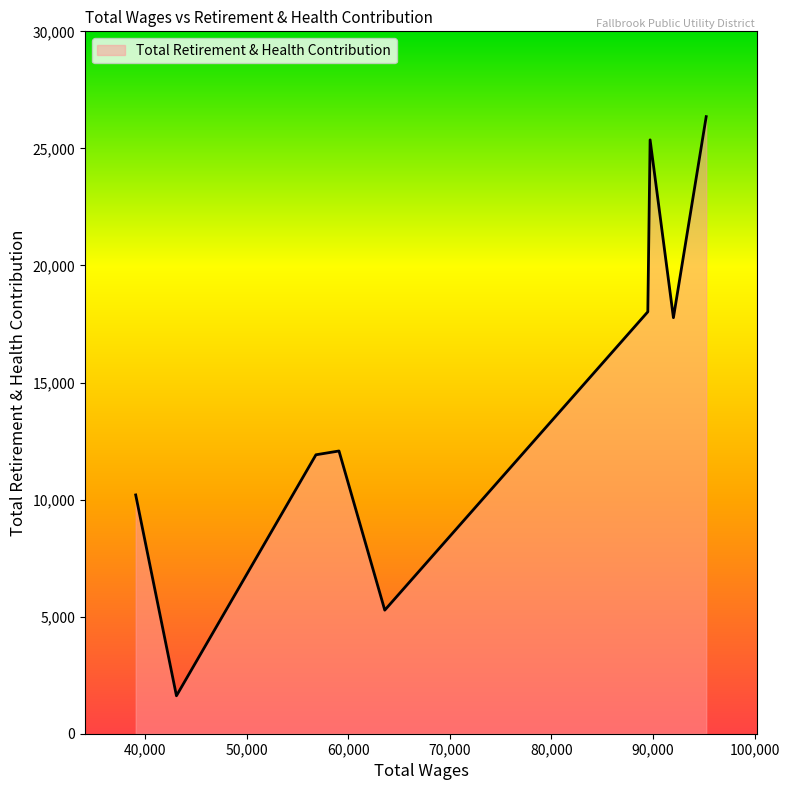

What is the smallest value displayed?

1620